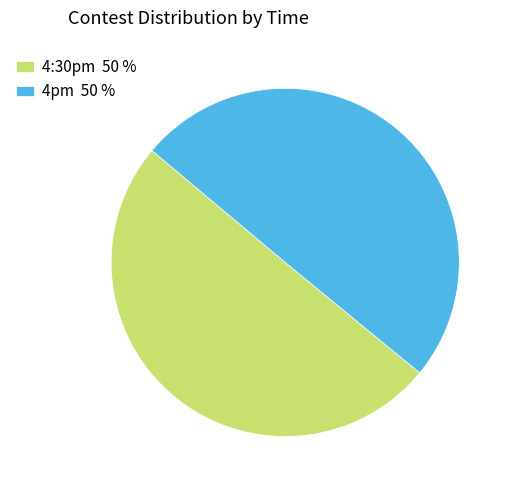

Approximately how many times larger is the value at 4:30pm 50 % compared to 4pm 50 %?

1.0